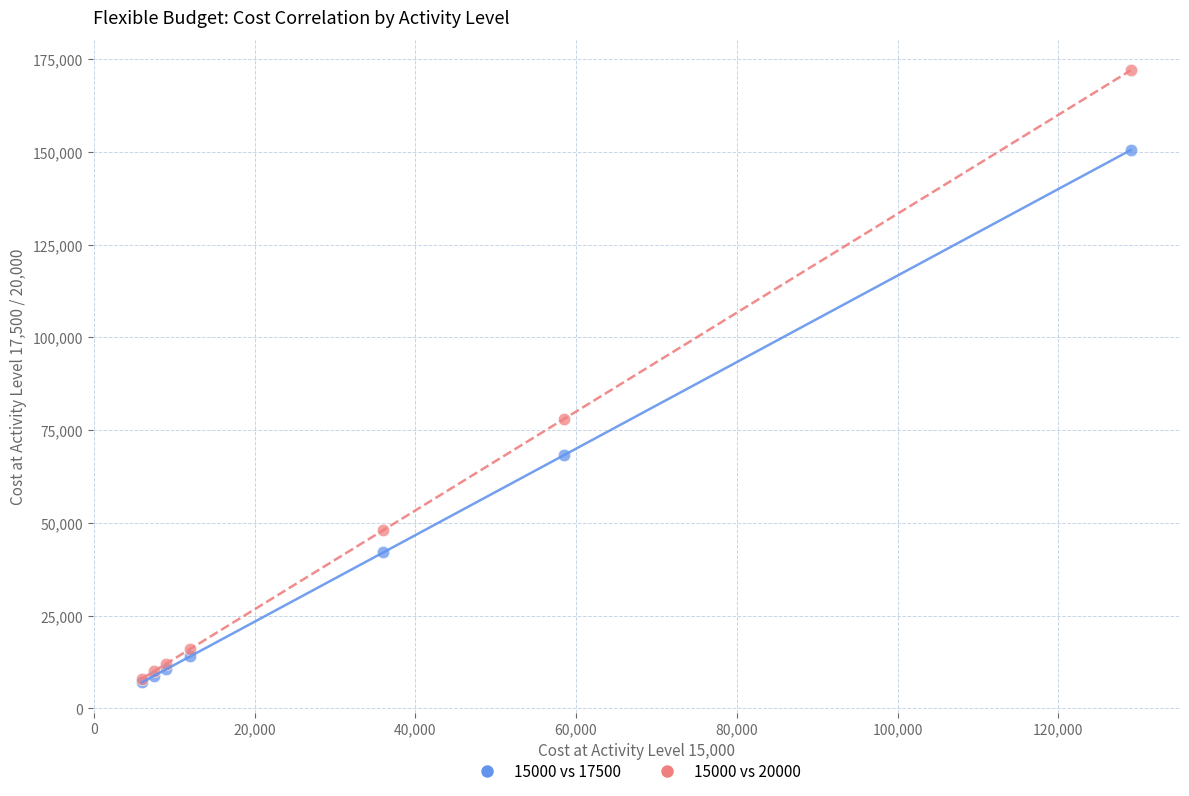

Across all series, what Y value is closest to 89500?

78000